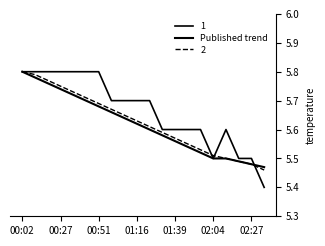

Is this an area chart (filled region under the line)?

No